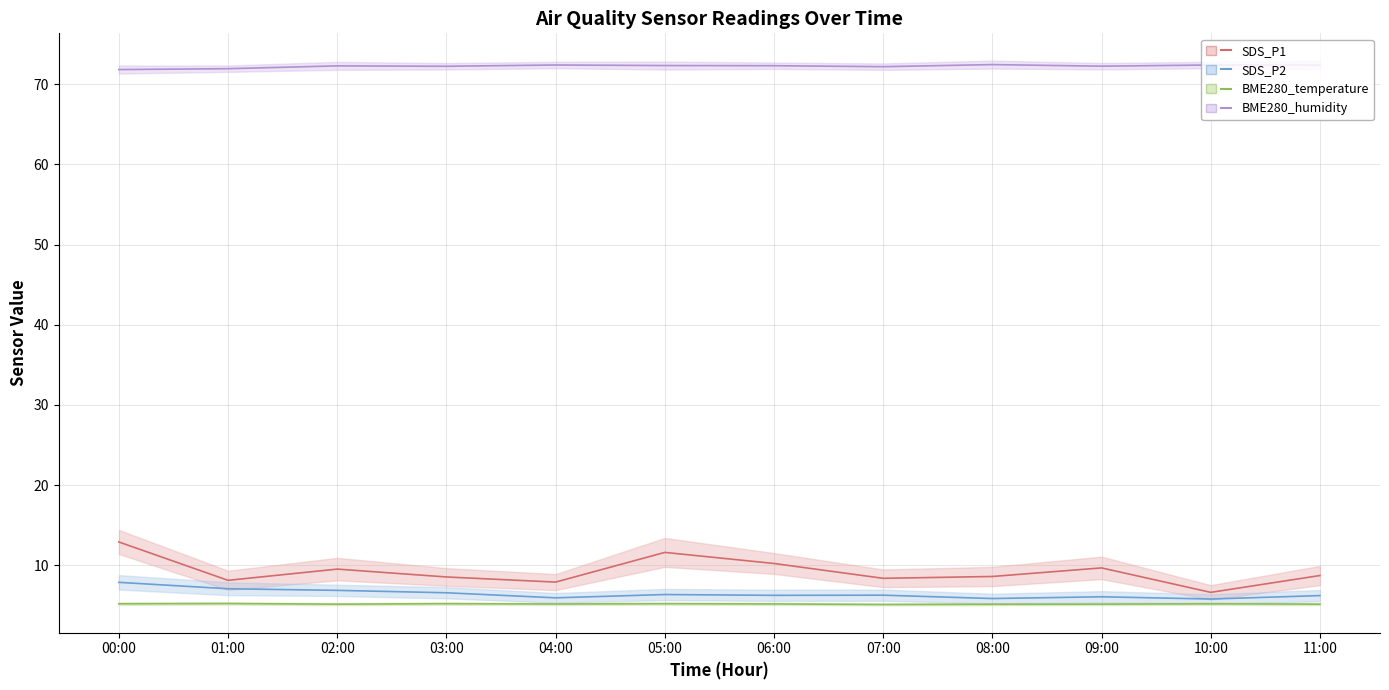

Which series has the largest range (max minus min)?

SDS_P1